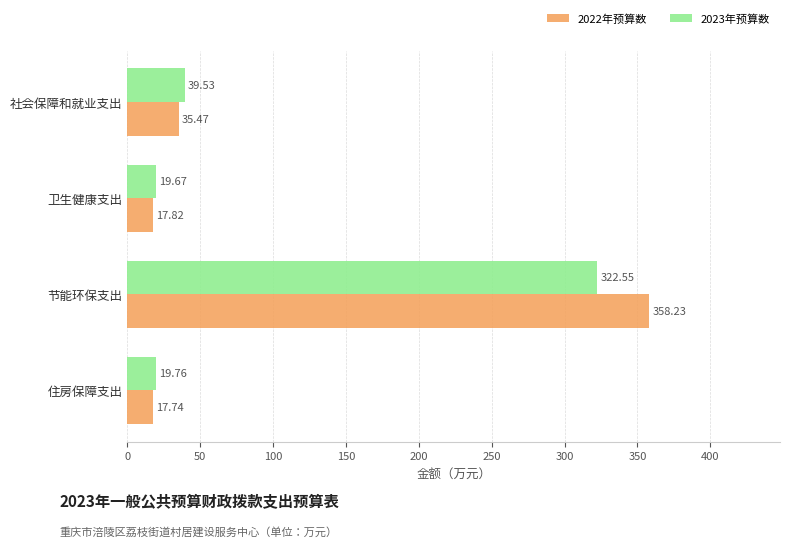

What is the average value of the 2022年预算数 series?

107.3